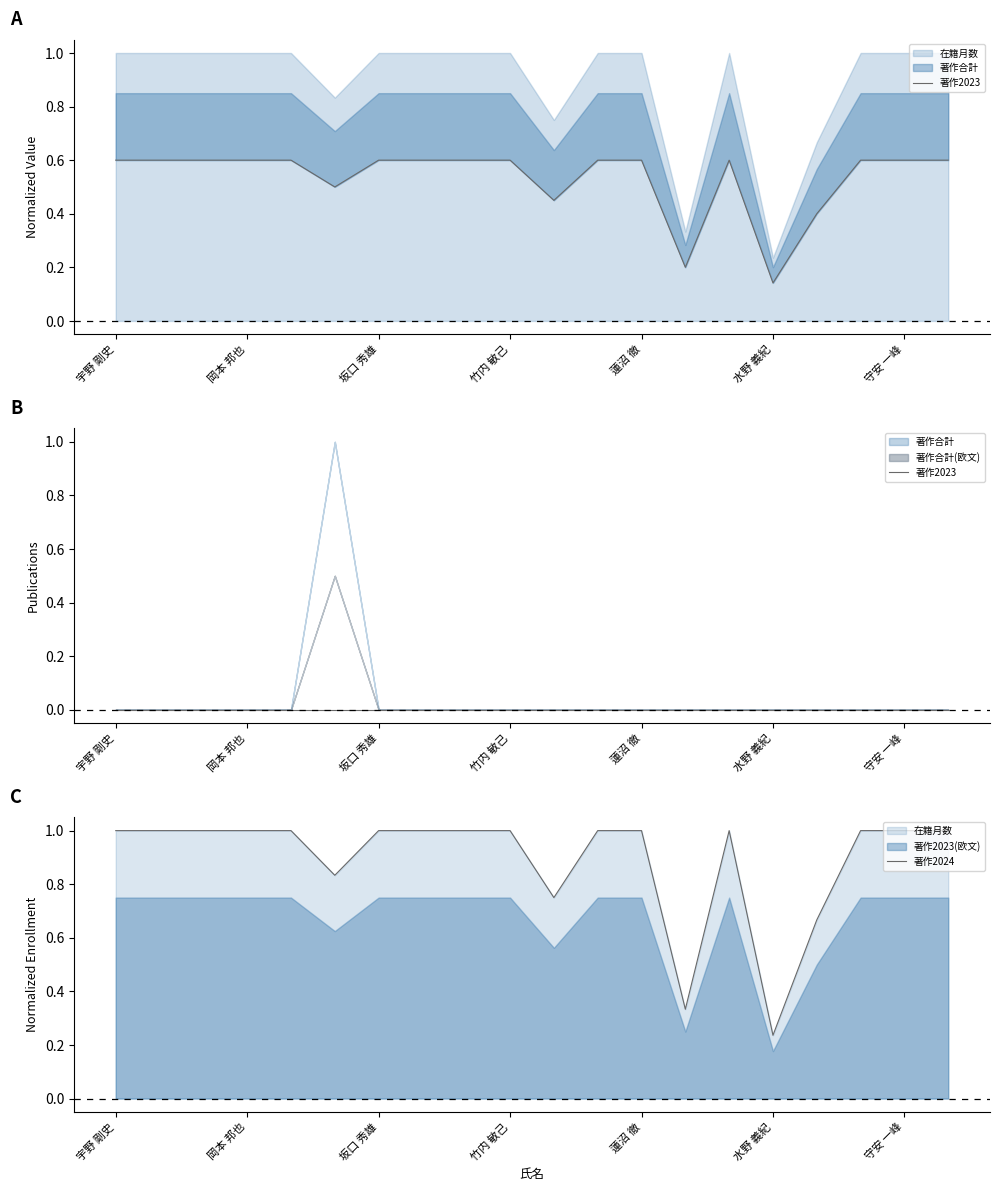

What is the average value of the 著作2024 series?

0.9